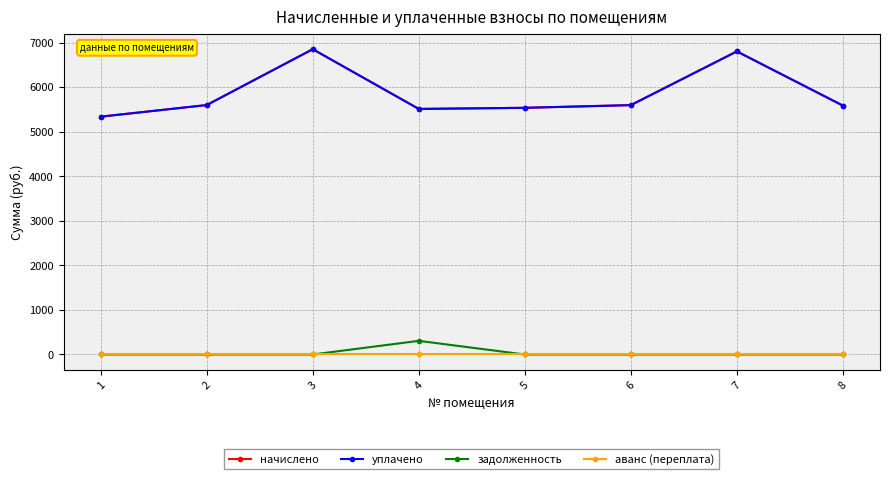

What is the difference between the maximum and minimum values in the начислено series?

1515.2